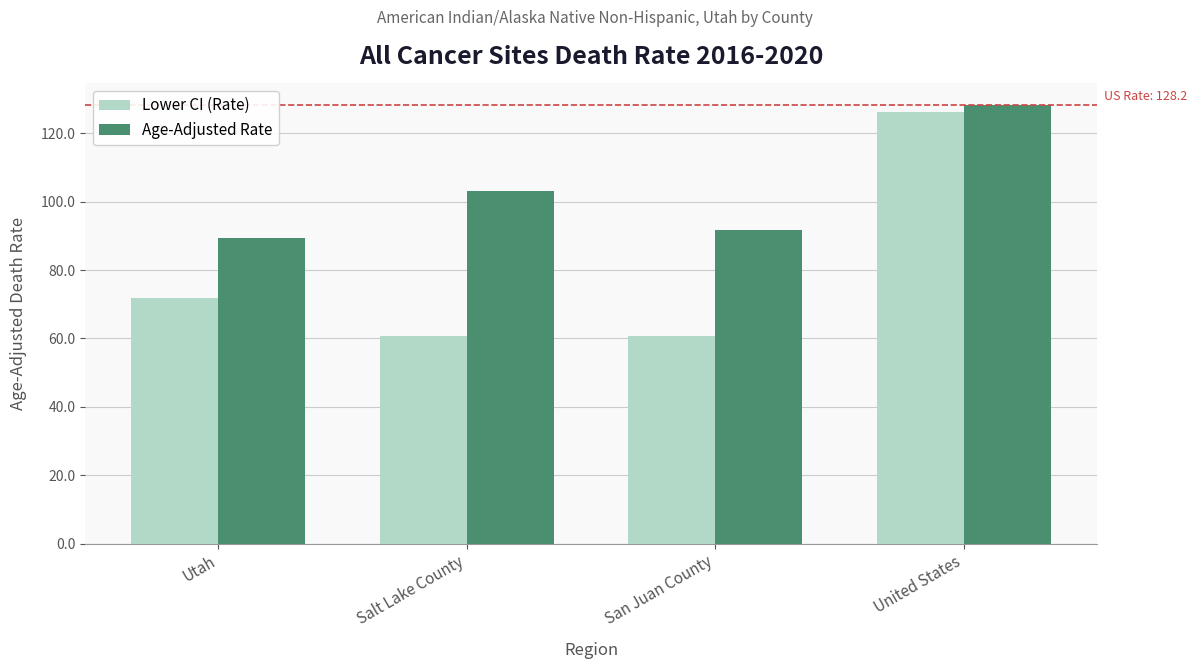

List the series in order of their overall mean, highest first.

Age-Adjusted Rate, Lower CI (Rate)